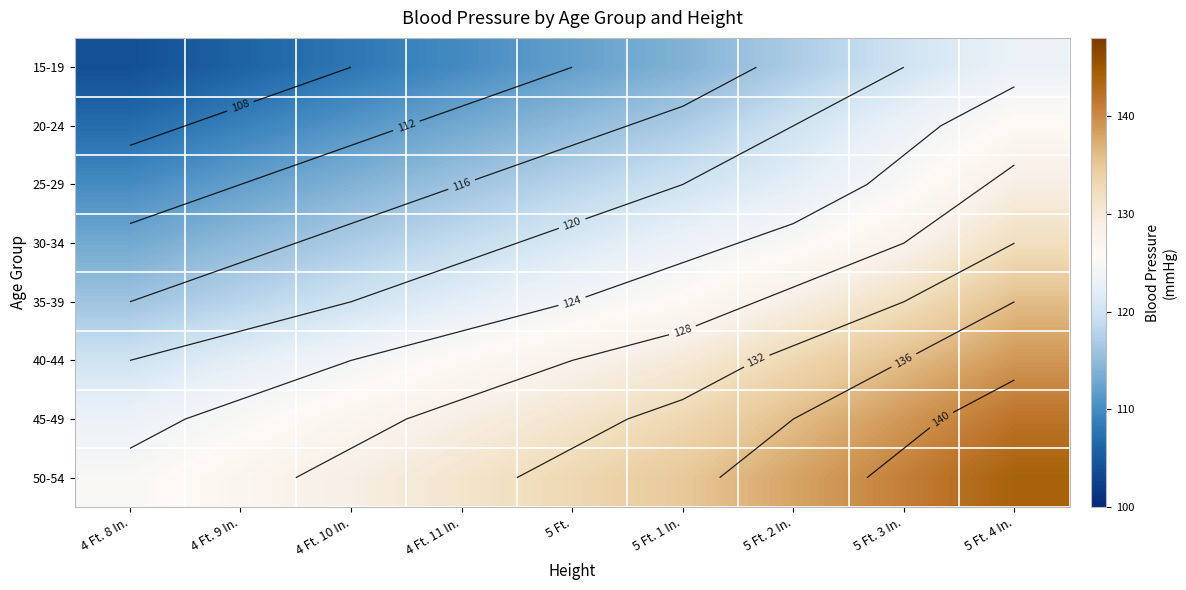

What is the minimum value shown in the chart?

104